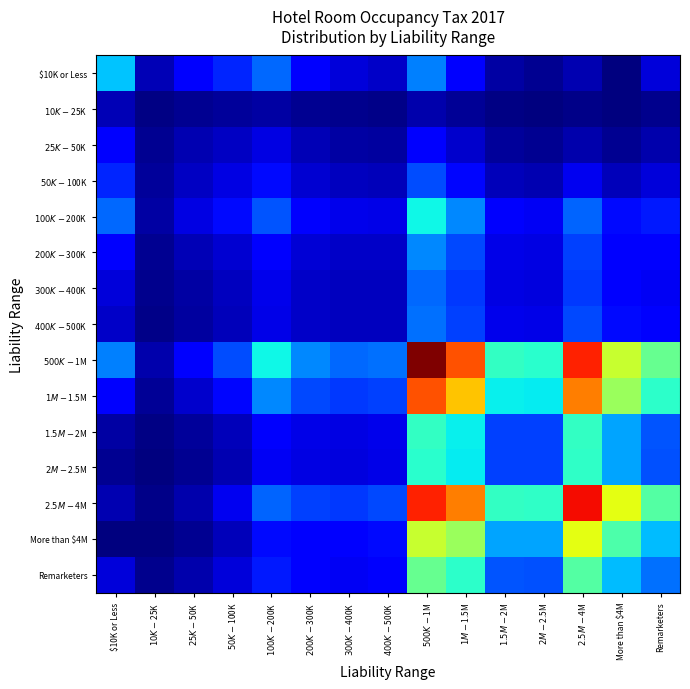

Which series has the widest spread of values?

$500K - $1M